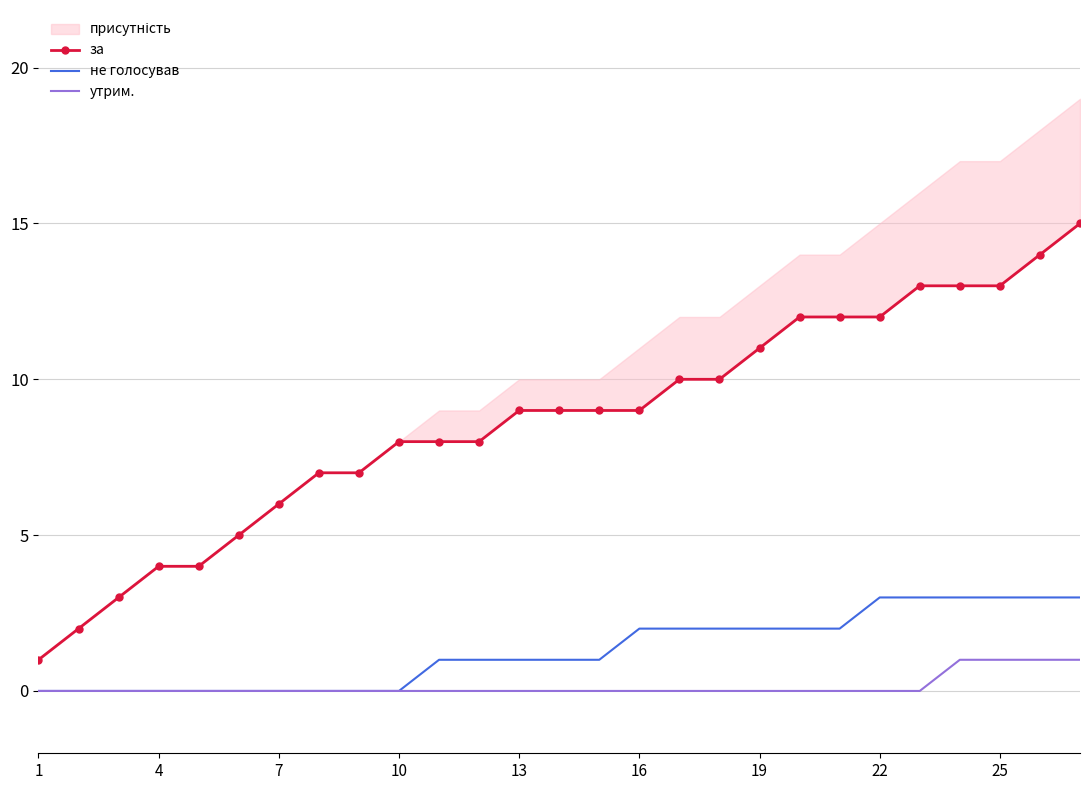

True or false: утрим. has more than 2 points higher than both neighbors.

False